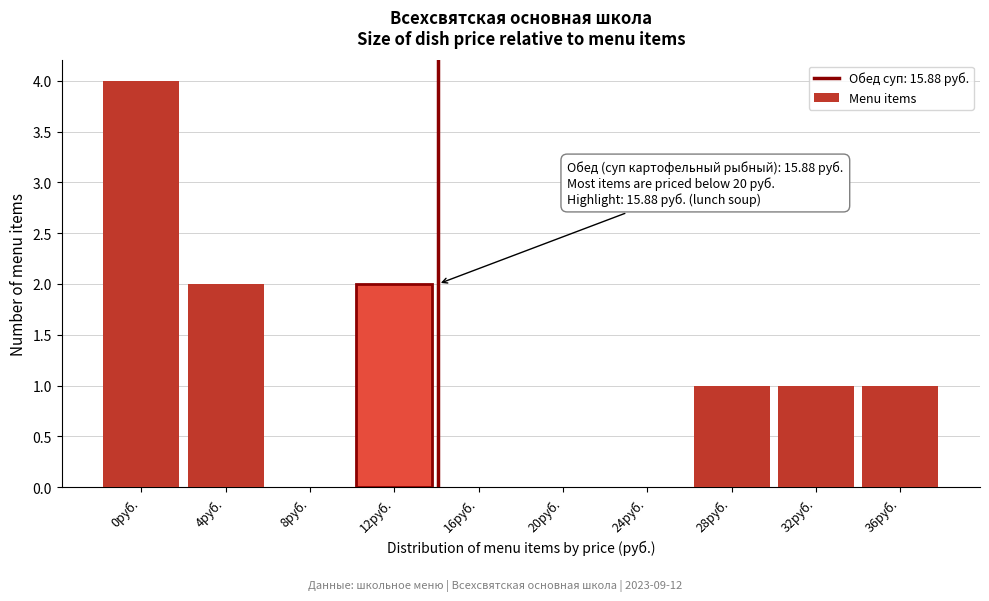

Reading left to right, what are all the values shown in this chart?

0руб.=4	4руб.=2	8руб.=0	12руб.=2	16руб.=0	20руб.=0	24руб.=0	28руб.=1	32руб.=1	36руб.=1